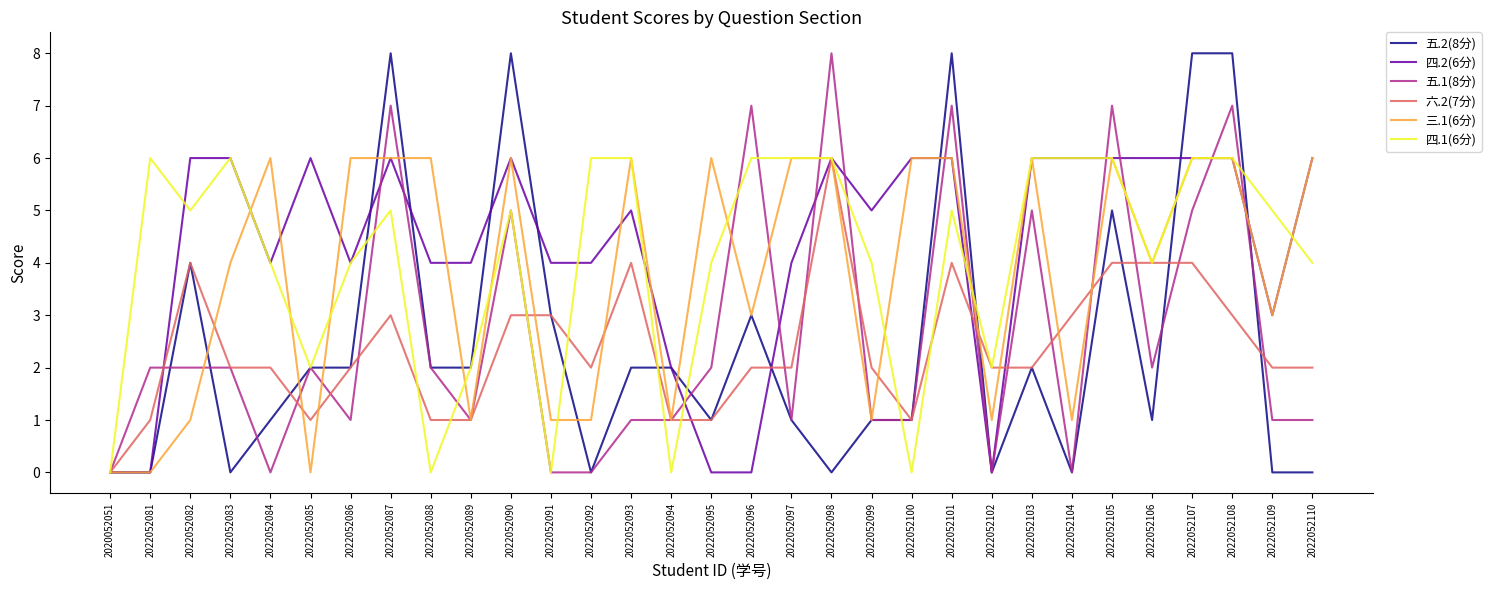

What is the difference between the highest and lowest values at 2022052086?

5